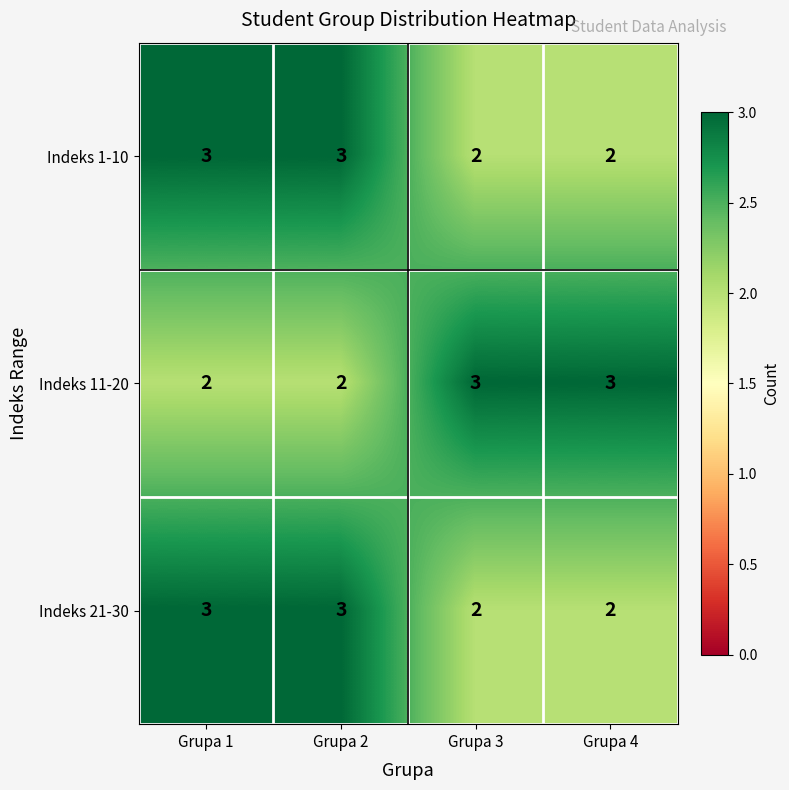

Reading right to left, extract all data points from this chart.

Indeks 1-10: Grupa 4=2	Grupa 3=2	Grupa 2=3	Grupa 1=3
Indeks 11-20: Grupa 4=3	Grupa 3=3	Grupa 2=2	Grupa 1=2
Indeks 21-30: Grupa 4=2	Grupa 3=2	Grupa 2=3	Grupa 1=3